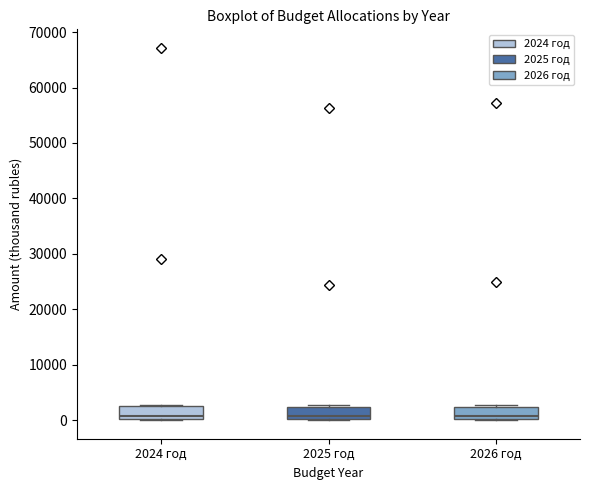

Reading left to right, read every box against the y-axis: the position of its median line, the range the box covers, and the ends of its whiskers. The values are not printed on the chart, so give them approximately, as read against the axis.

2024 год: median 1000, box 0 to 3000, whiskers 0 to 3000
2025 год: median 1000, box 0 to 2000, whiskers 0 to 3000
2026 год: median 1000, box 0 to 2000, whiskers 0 to 3000